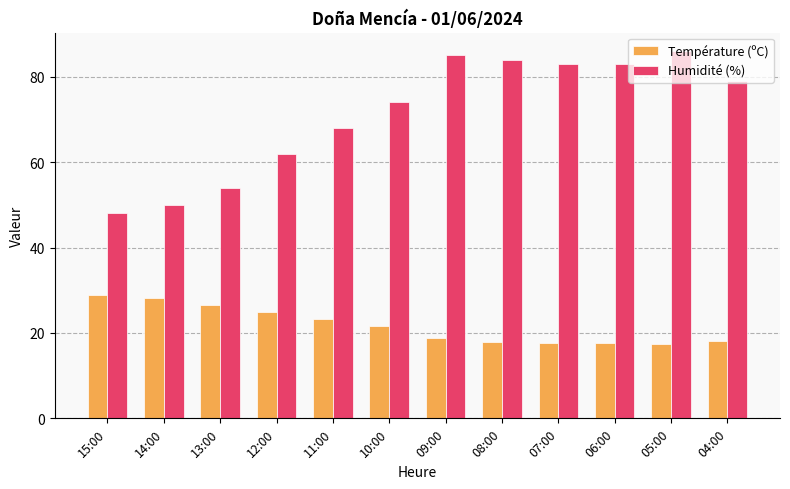

At which label does Température (ºC) first exceed 21?

15:00